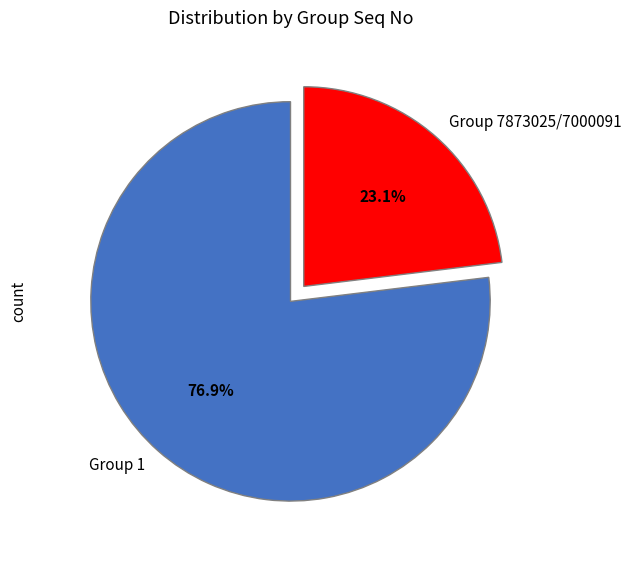

To the nearest percent, what is the average slice percentage?

50%